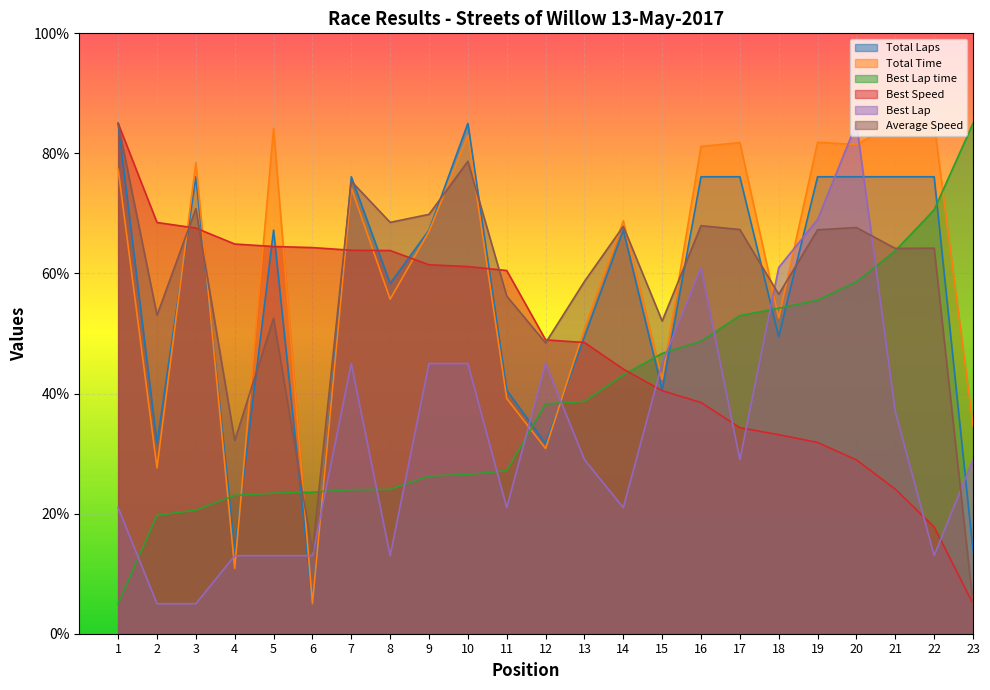

What is the sum of all Best Speed values?

1121.2